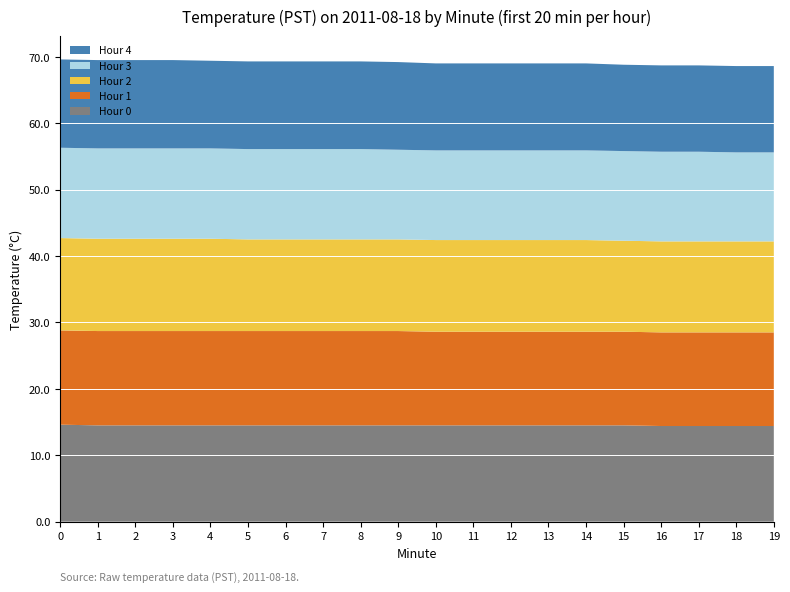

Reading left to right, extract all data points from this chart.

Hour 0: 14.6	14.5	14.5	14.5	14.5	14.5	14.5	14.5	14.5	14.5	14.5	14.5	14.5	14.5	14.5	14.5	14.4	14.4	14.4	14.4
Hour 1: 14.2	14.2	14.2	14.2	14.2	14.2	14.2	14.2	14.2	14.2	14.1	14.1	14.1	14.1	14.1	14.1	14.1	14.1	14.1	14.1
Hour 2: 13.9	13.9	13.9	13.9	13.9	13.8	13.8	13.8	13.8	13.8	13.8	13.8	13.8	13.8	13.8	13.7	13.7	13.7	13.7	13.7
Hour 3: 13.6	13.6	13.6	13.6	13.6	13.6	13.6	13.6	13.6	13.5	13.5	13.5	13.5	13.5	13.5	13.5	13.5	13.5	13.4	13.4
Hour 4: 13.3	13.3	13.3	13.3	13.2	13.2	13.2	13.2	13.2	13.2	13.1	13.1	13.1	13.1	13.1	13.0	13.0	13.0	13.0	13.0